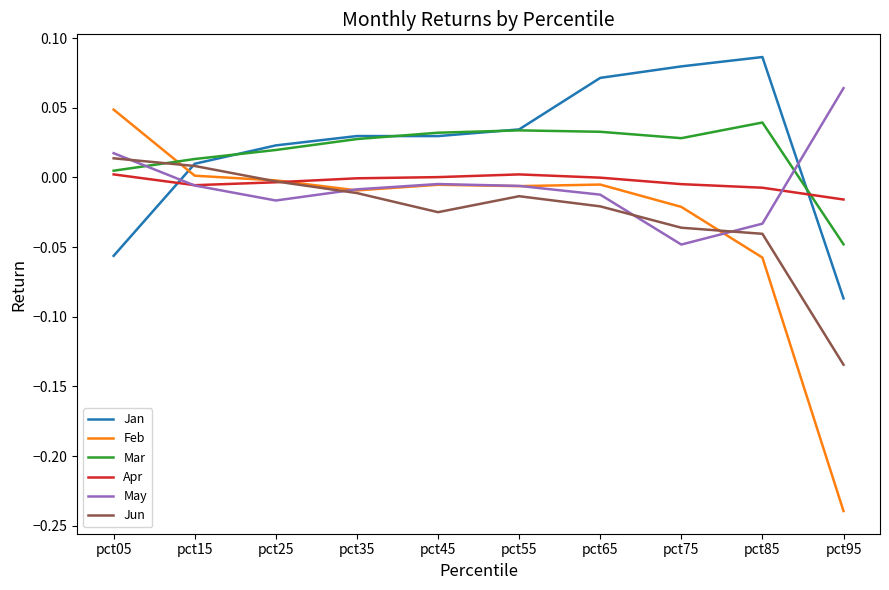

Is the value of Feb at pct75 greater than the value of Jan at pct25?

No